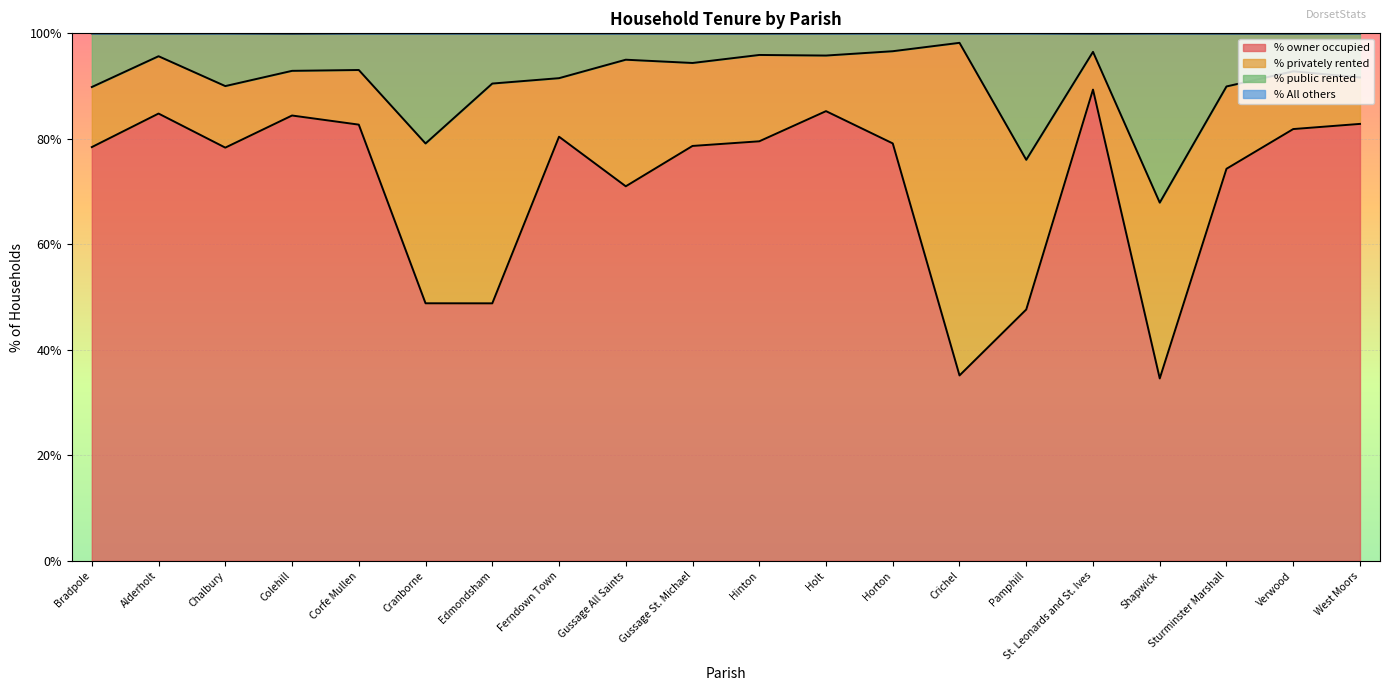

What is the total value across all series at Shapwick?

100.0